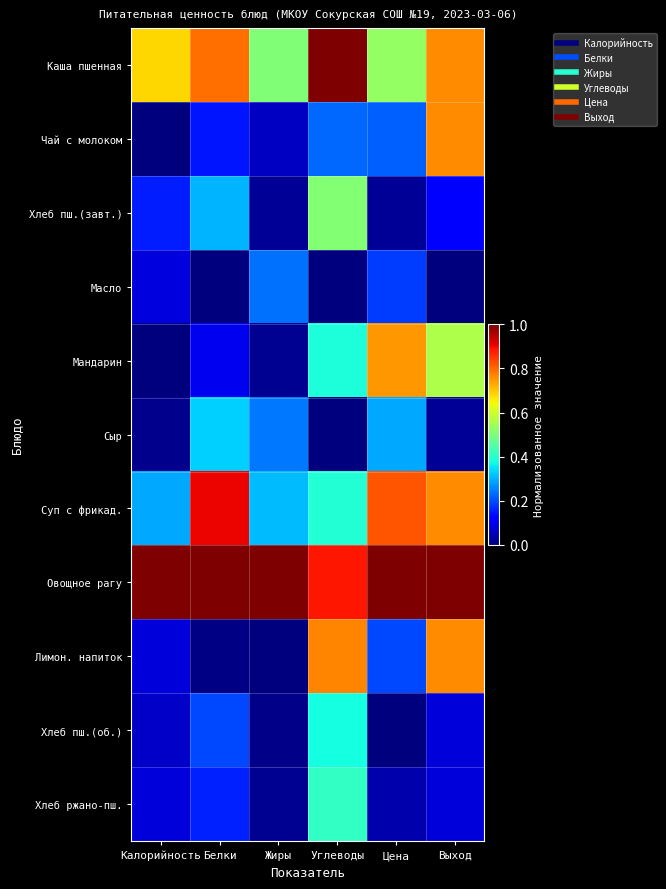

Which has a higher value, Углеводы or Выход?

Углеводы